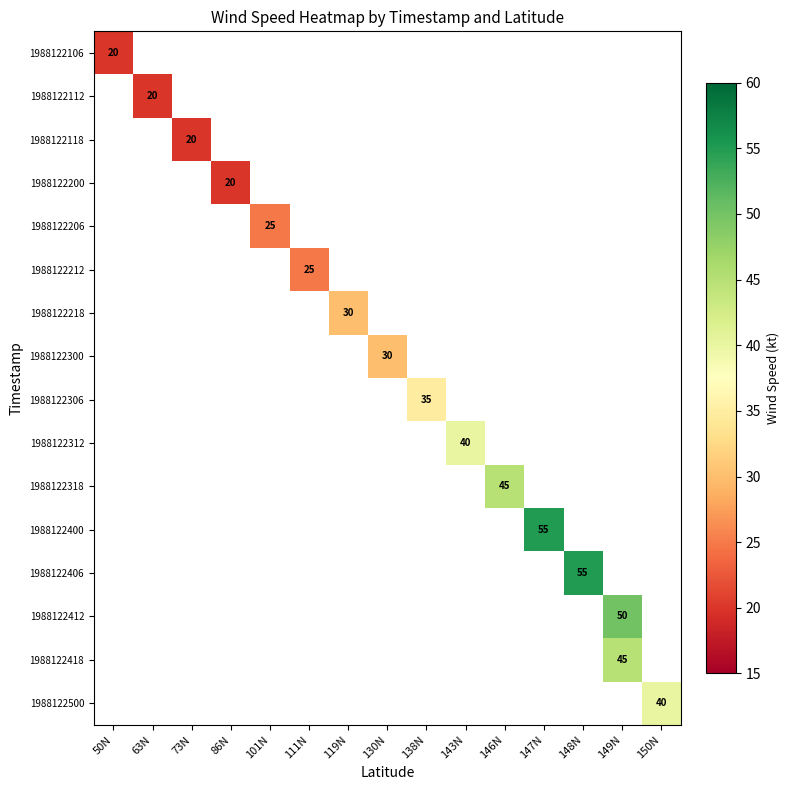

At how many categories does at least one series exceed 45?

3